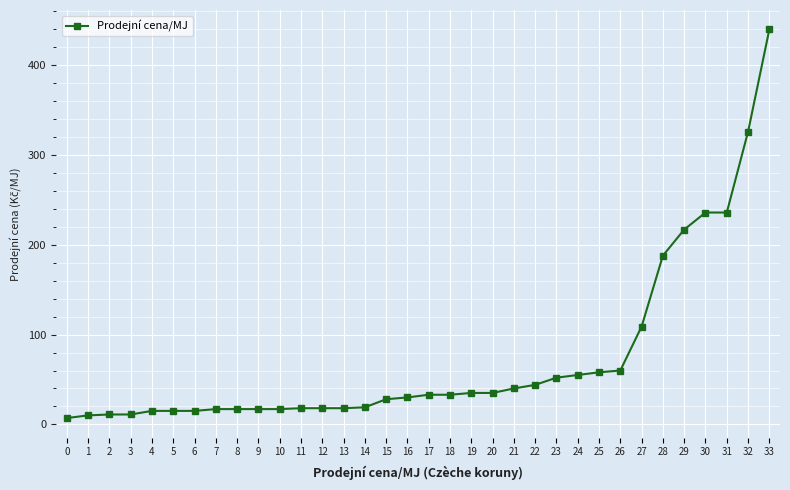

How many data points does each series have?

34